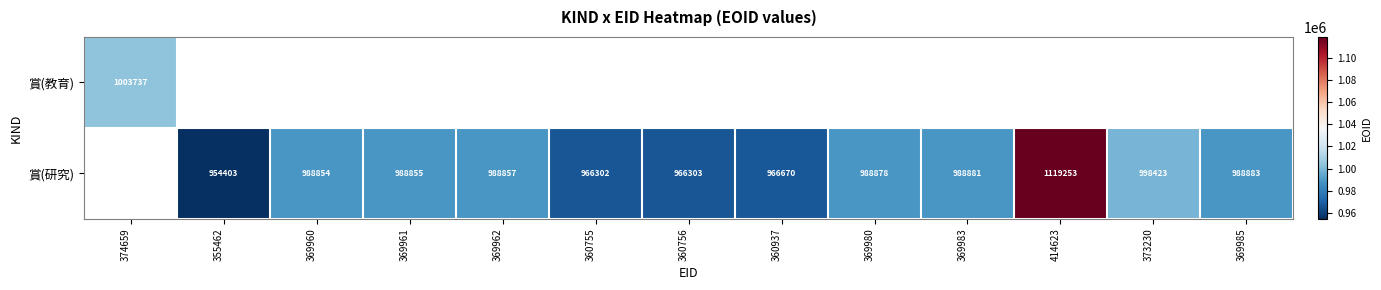

Is it true that 賞(研究) equals 1704063 at 360756?

False